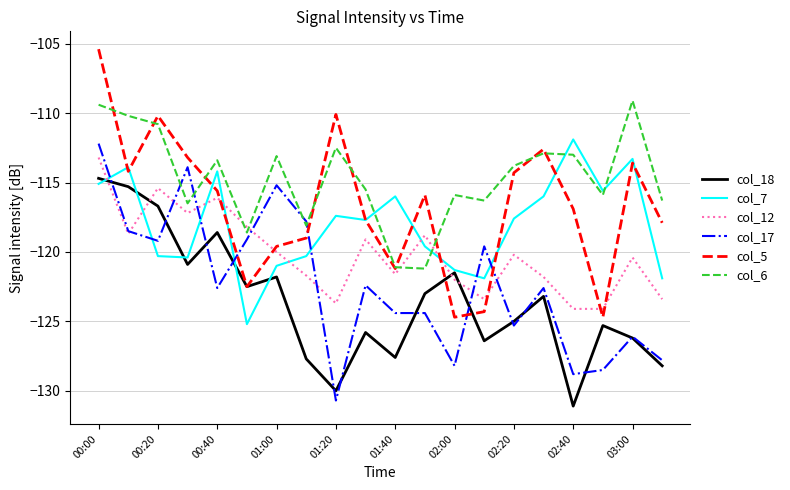

What is the highest value of the col_12 series?

-113.2